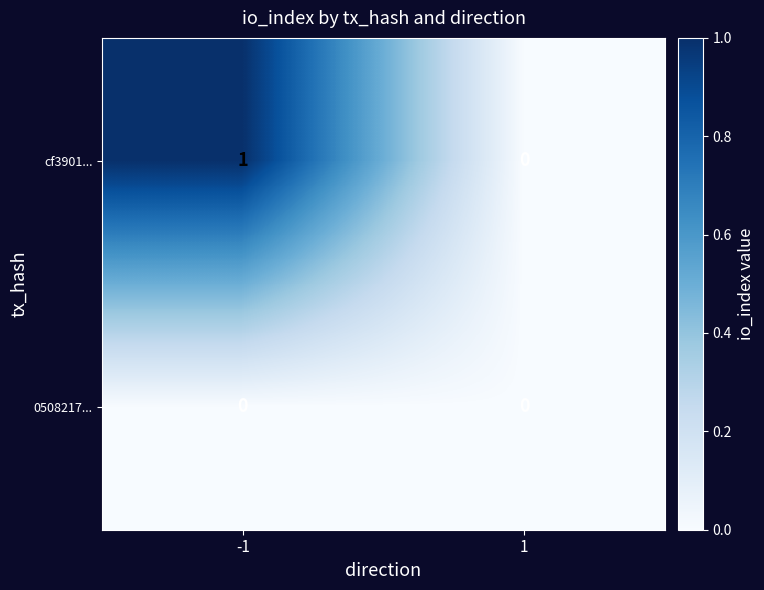

Which series changed the most between -1 and 1?

cf3901...